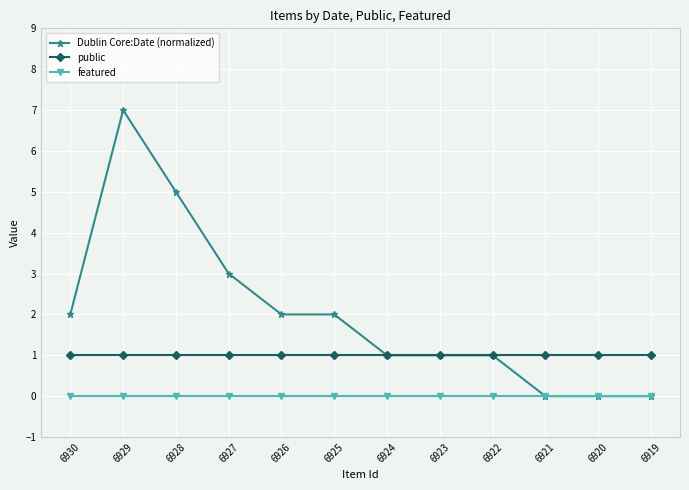

Where is the first local maximum for Dublin Core:Date (normalized)?

6929